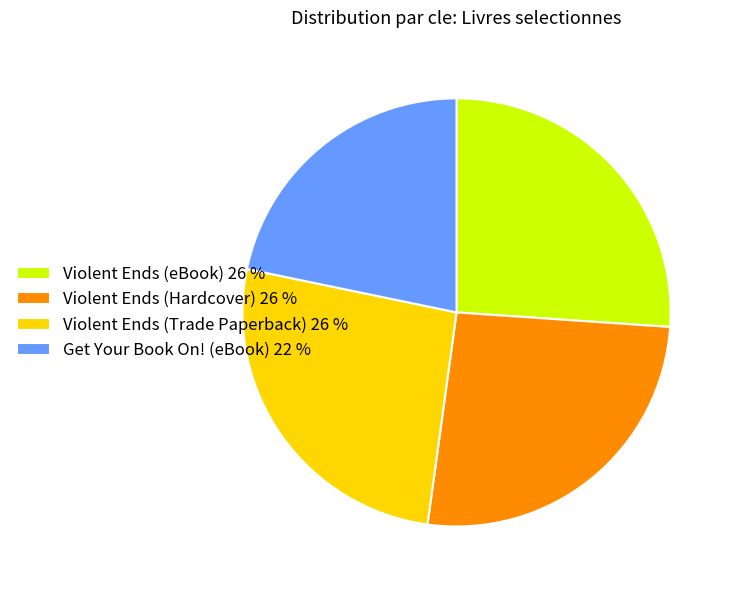

The Get Your Book On! (eBook) slice represents 33% of the pie. True or false?

False